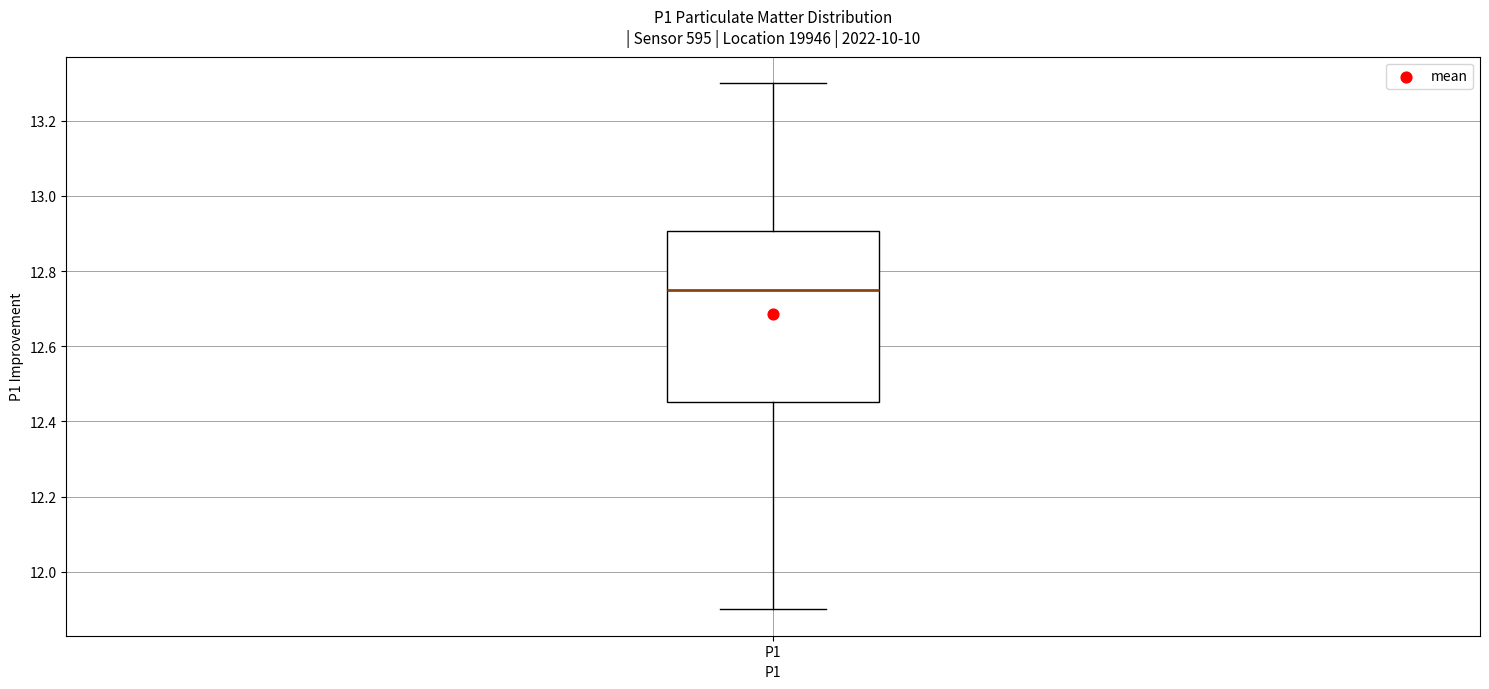

Read this box plot against the y-axis: the position of the median line, the range covered by the box, and the ends of both whiskers. The values are not printed on the chart, so give them approximately, as read against the axis.

median 12.76, box 12.46 to 12.90, whiskers 11.90 to 13.30